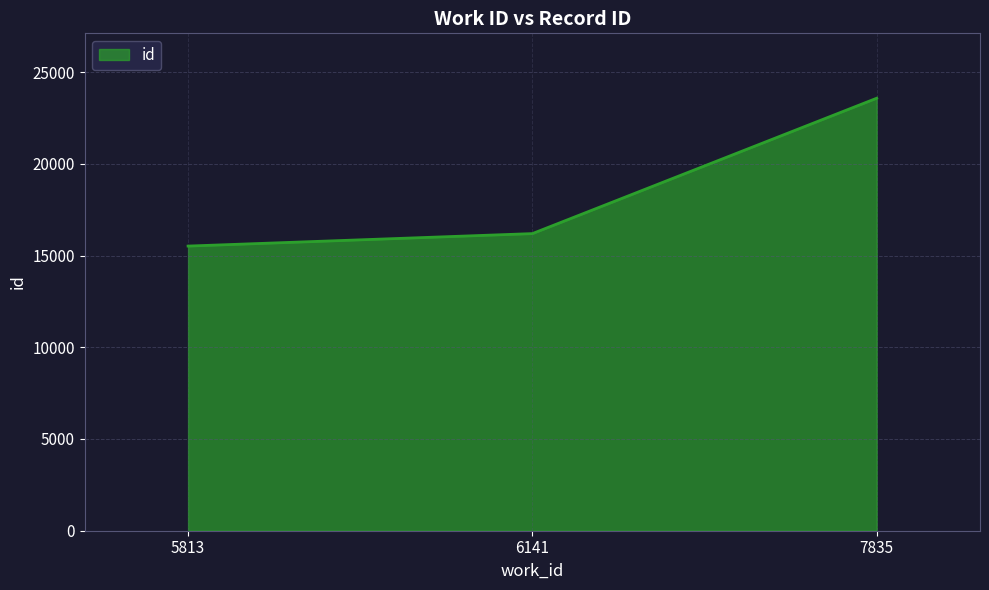

What is the difference between the maximum and second lowest values?

7380